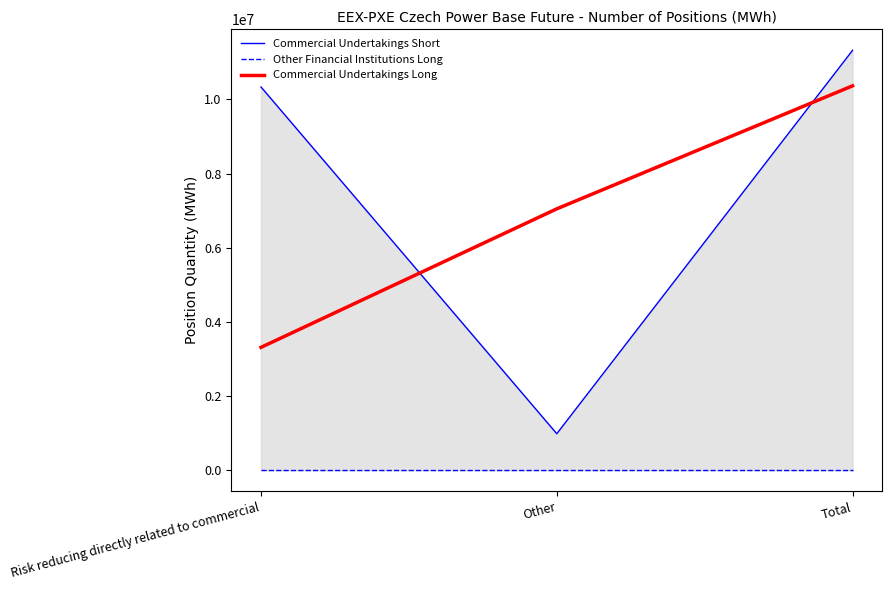

Where is Commercial Undertakings Long nearest to the value 6838621?

Other